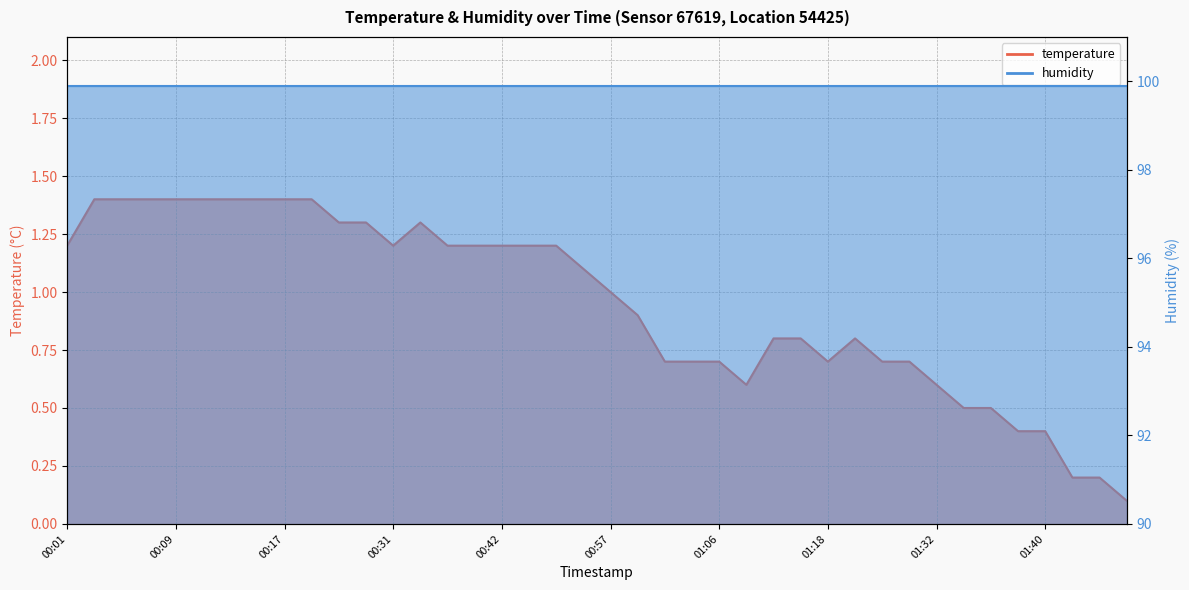

What position from the right is 00:03?

39